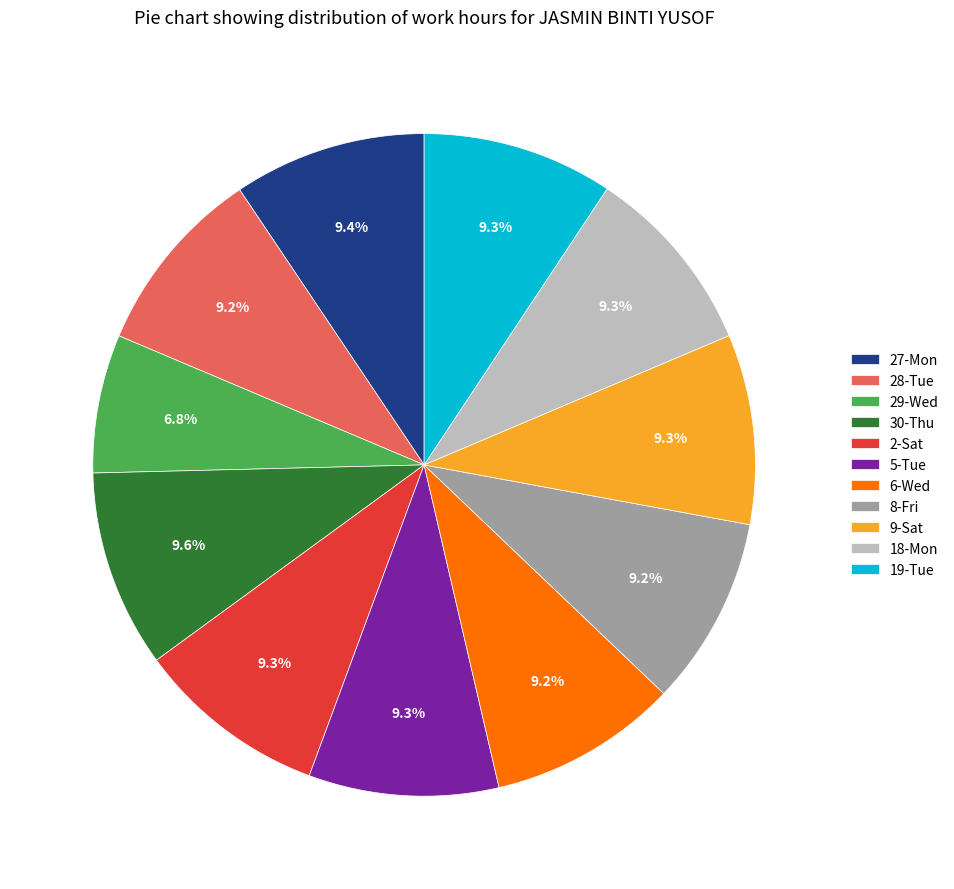

Is the sum of 18-Mon and 28-Tue greater than half?

No